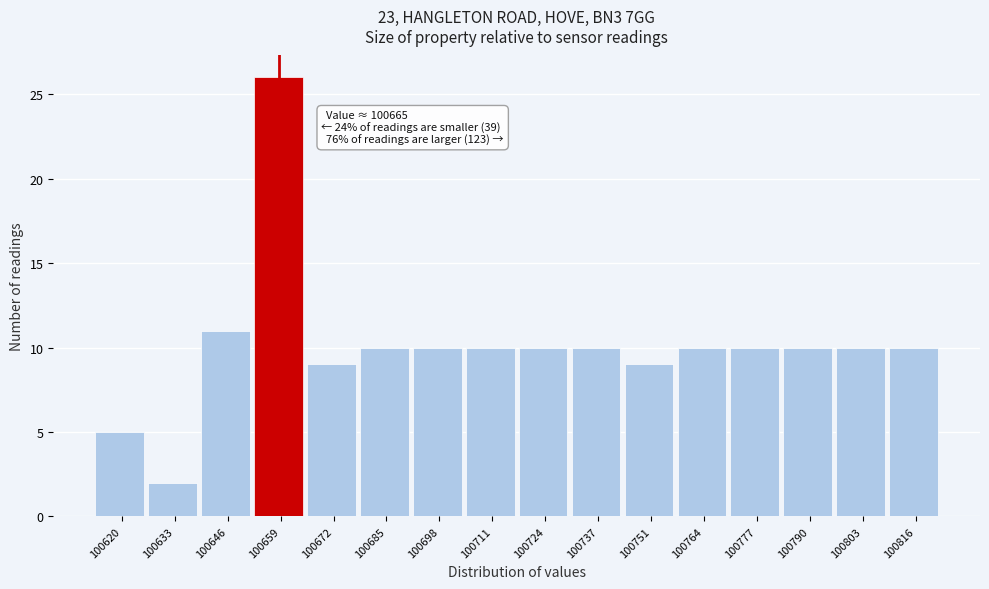

Reading left to right, what are all the values shown in this chart?

100620=5	100633=2	100646=11	100659=26	100672=9	100685=10	100698=10	100711=10	100724=10	100737=10	100751=9	100764=10	100777=10	100790=10	100803=10	100816=10